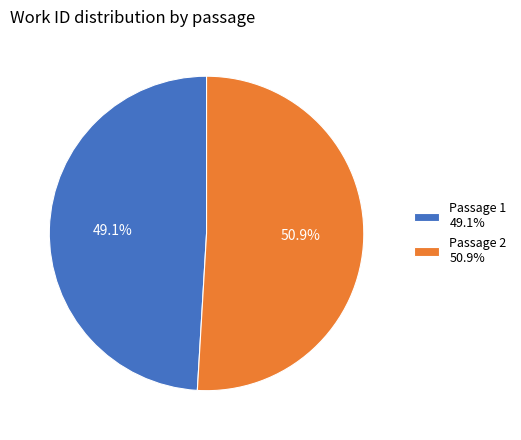

Approximately how many times larger is the value at Passage 2 50.9% compared to Passage 1 49.1%?

1.0